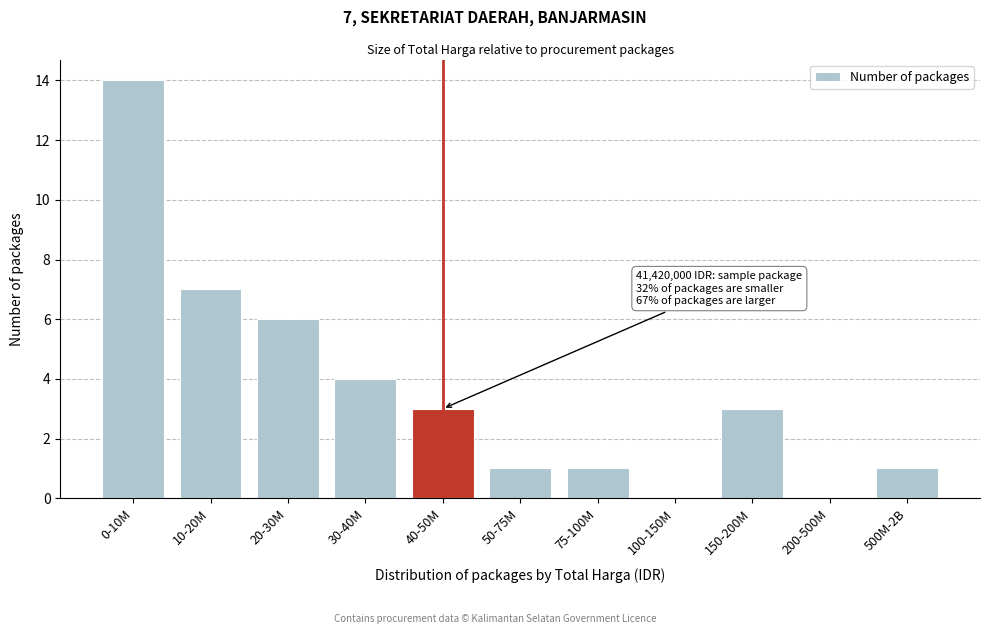

Reading right to left, extract all data points from this chart.

500M-2B=1	200-500M=0	150-200M=3	100-150M=0	75-100M=1	50-75M=1	40-50M=3	30-40M=4	20-30M=6	10-20M=7	0-10M=14